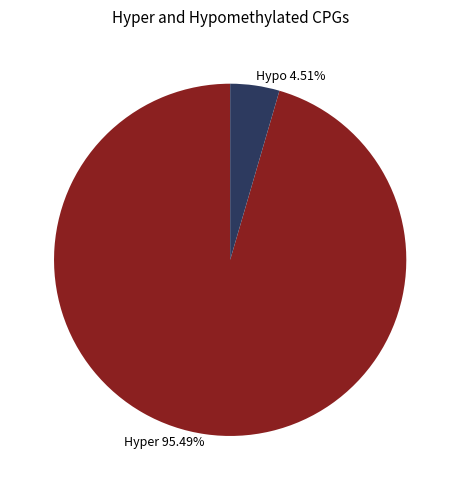

Which category has the biggest portion of the pie?

Hyper 95.49%